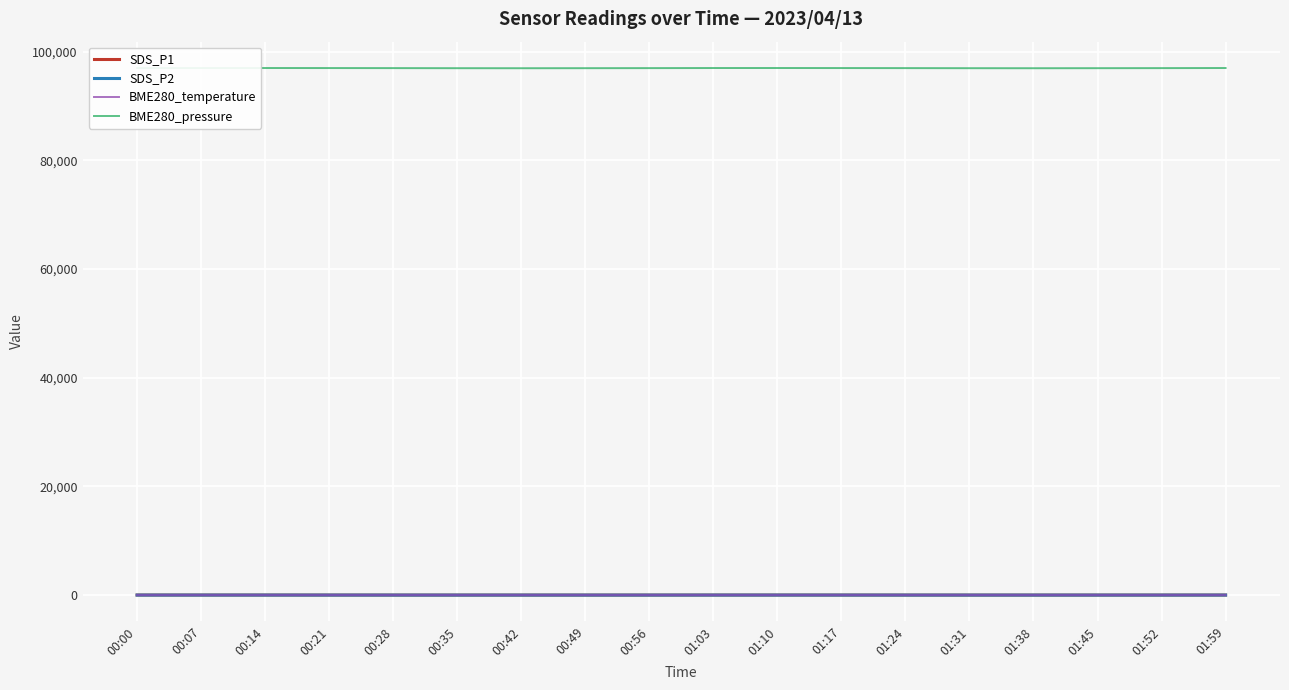

What is the sum of the BME280_temperature values at 00:28 and 01:52?

19.7